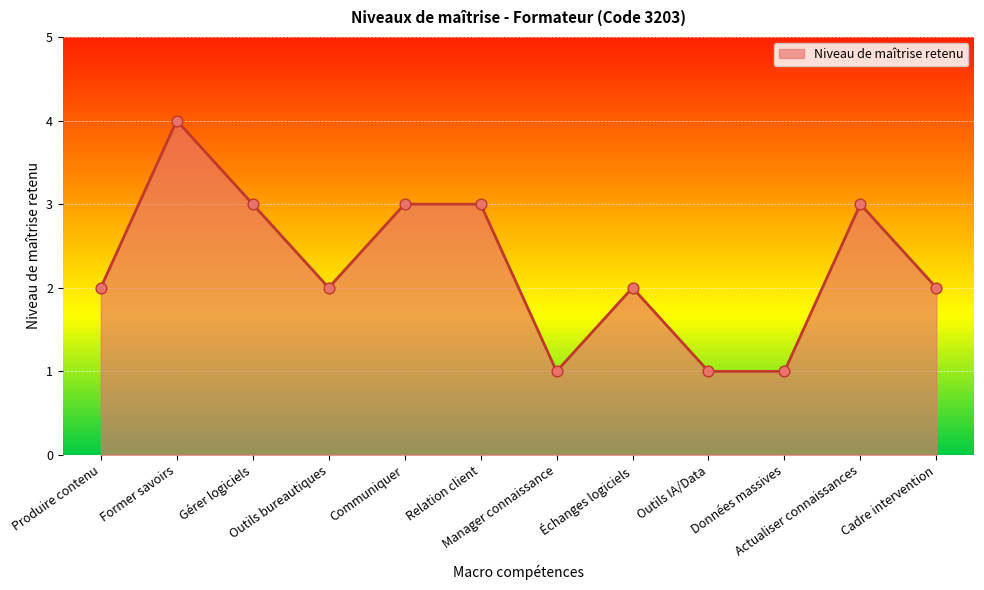

What is the change in value from Gérer logiciels to Outils IA/Data?

-2